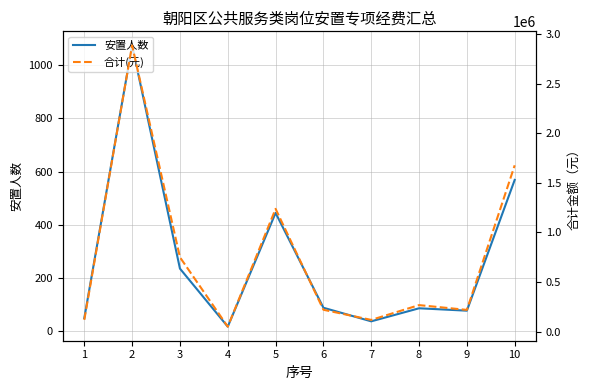

Count the number of categories in the chart.

10